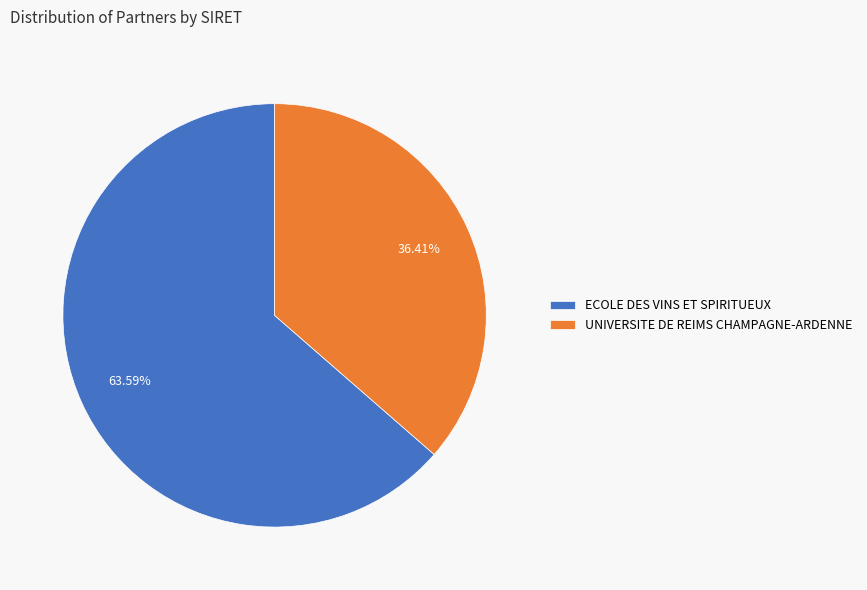

Which slice is the largest?

ECOLE DES VINS ET SPIRITUEUX